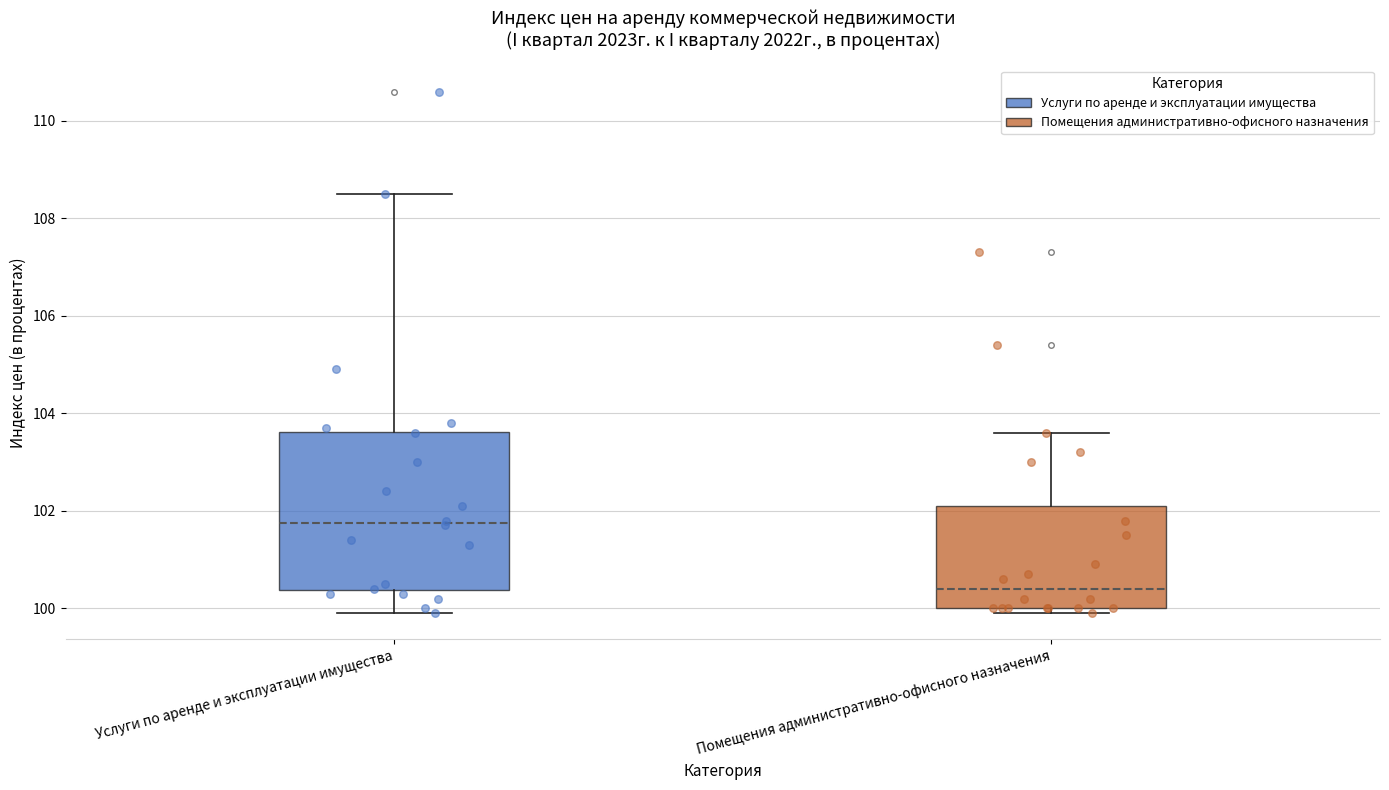

Which box has the highest median line?

Услуги по аренде и эксплуатации имущества